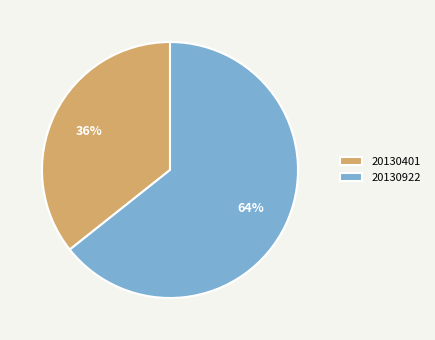

To the nearest percent, what portion does 20130401 represent?

36%